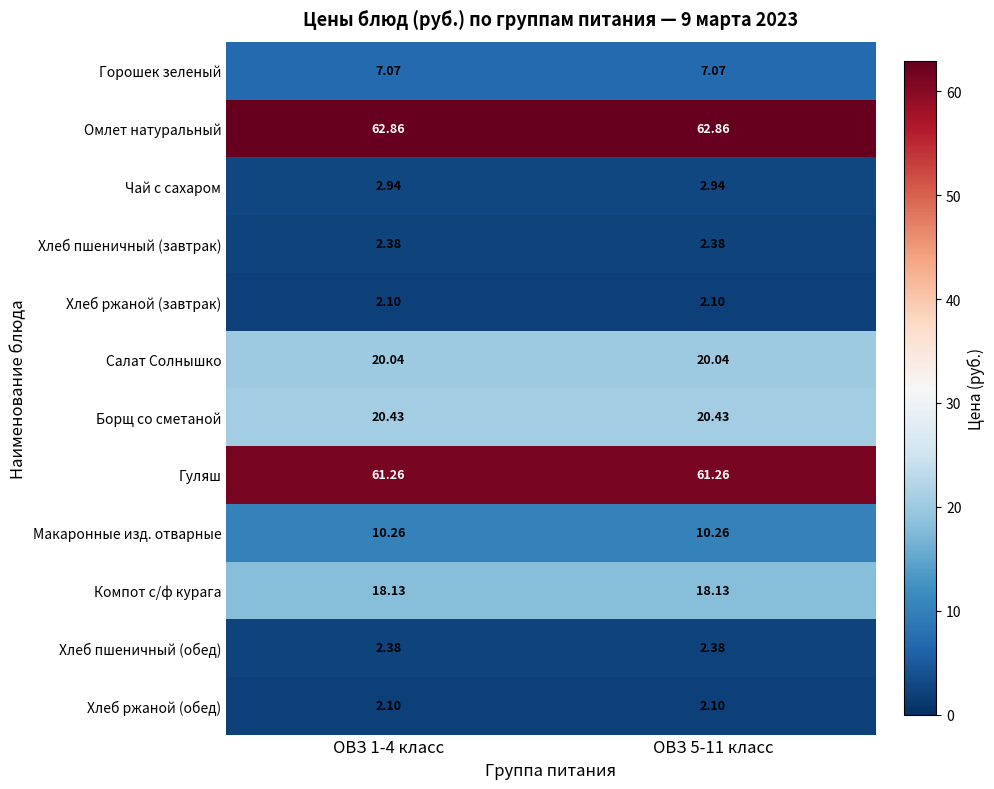

Which series has the largest total across all categories?

Омлет натуральный